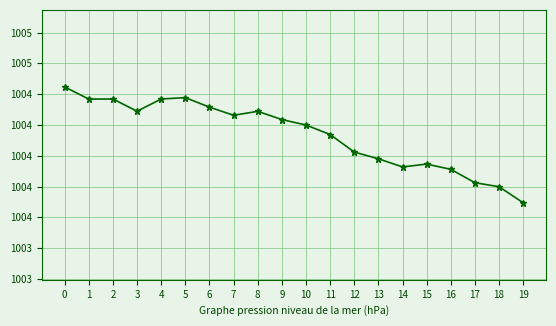

Does the chart have visible grid lines?

Yes